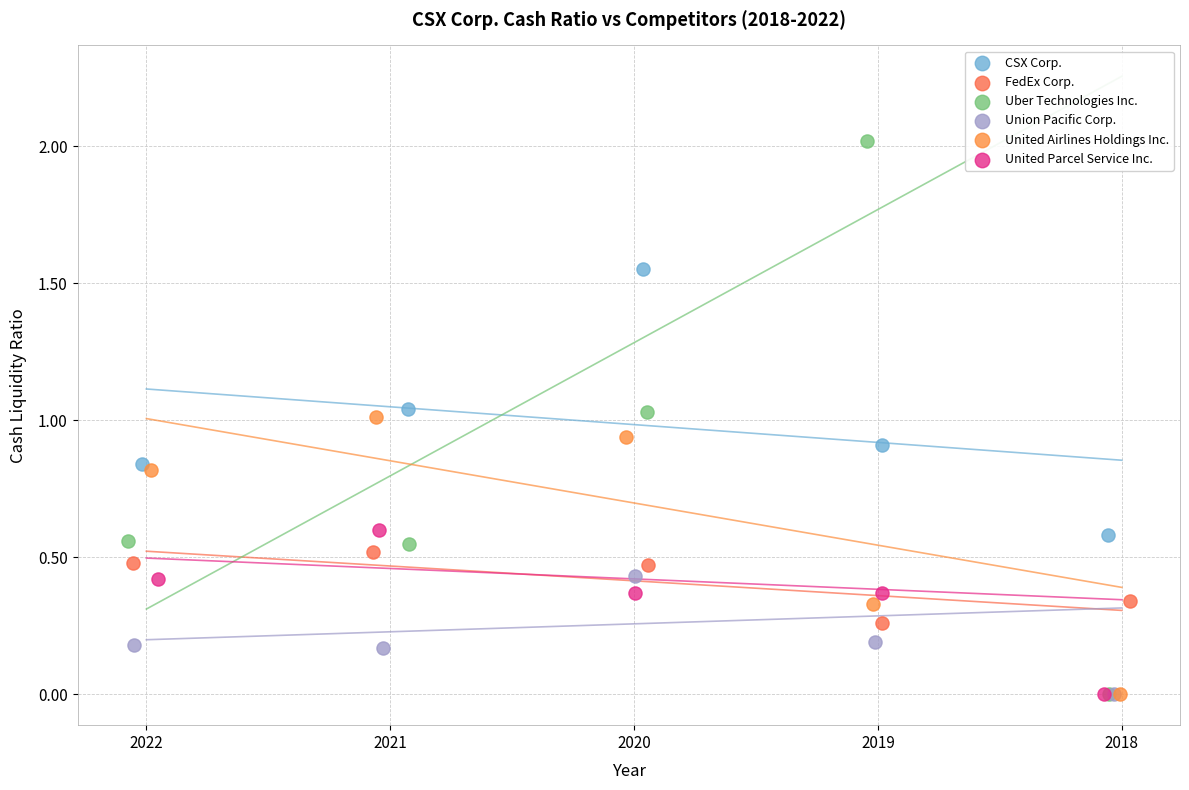

Which series contains the highest Y value?

Uber Technologies Inc.